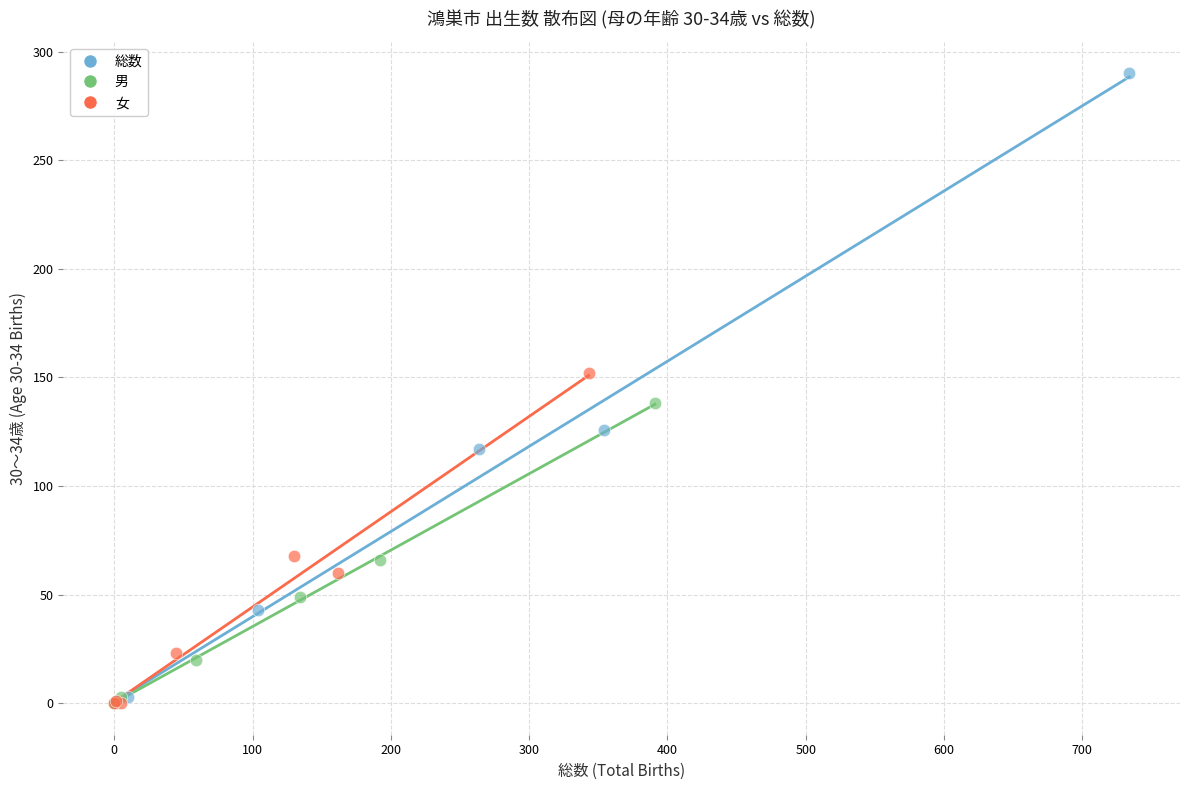

Which series reaches the maximum Y coordinate?

総数